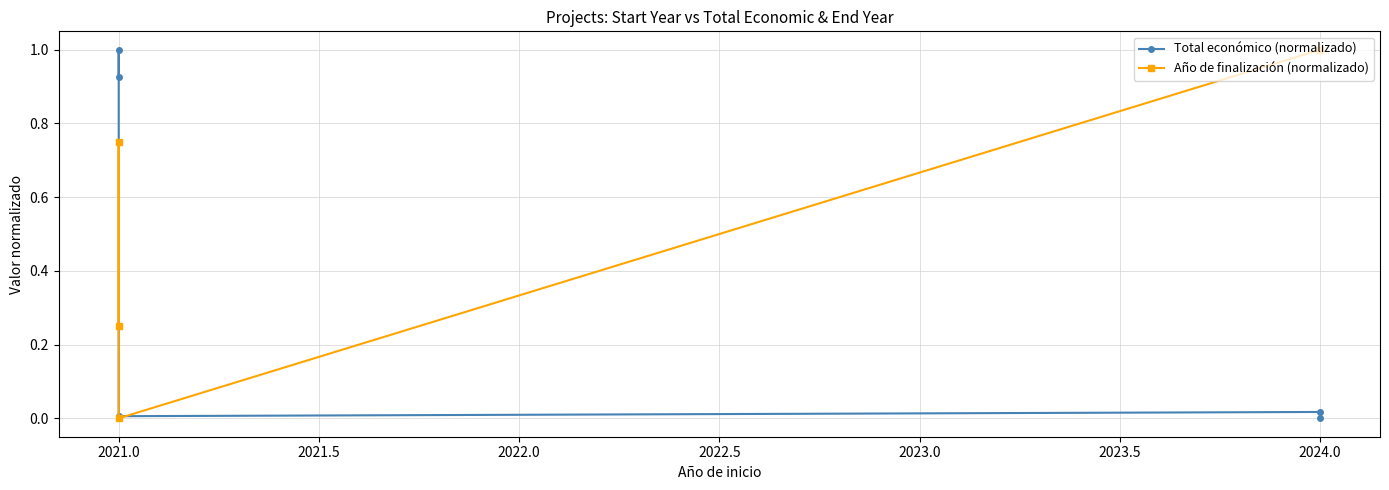

What is the average value of the Año de finalización (normalizado) series?

0.6